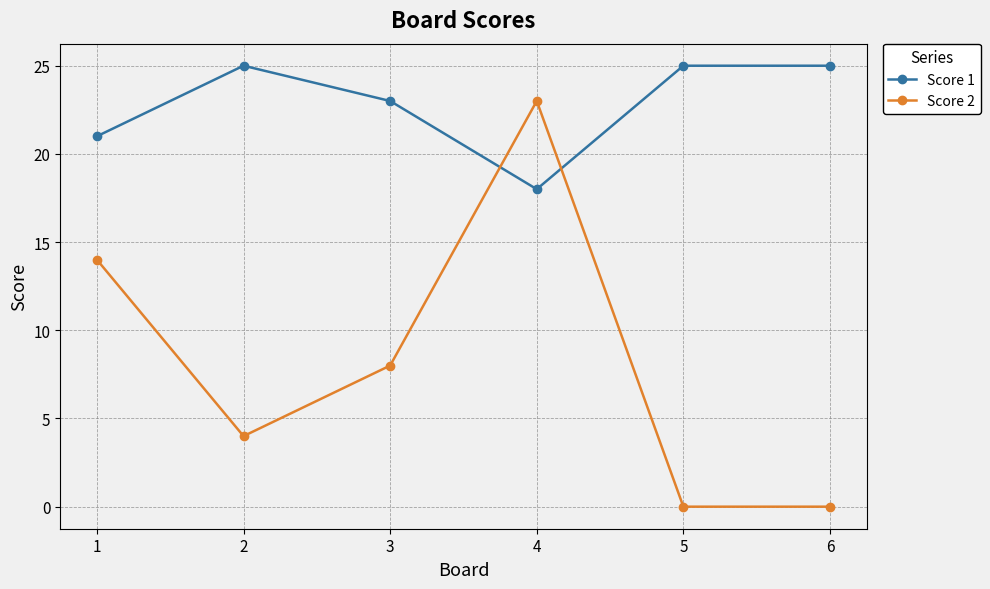

Reading left to right, transcribe all the data shown in this chart.

Score 1: 21	25	23	18	25	25
Score 2: 14	4	8	23	0	0